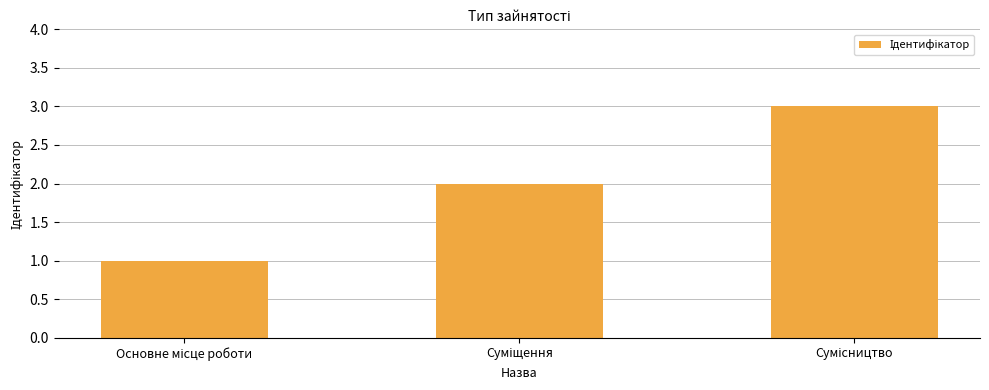

What is the maximum value shown in the chart?

3